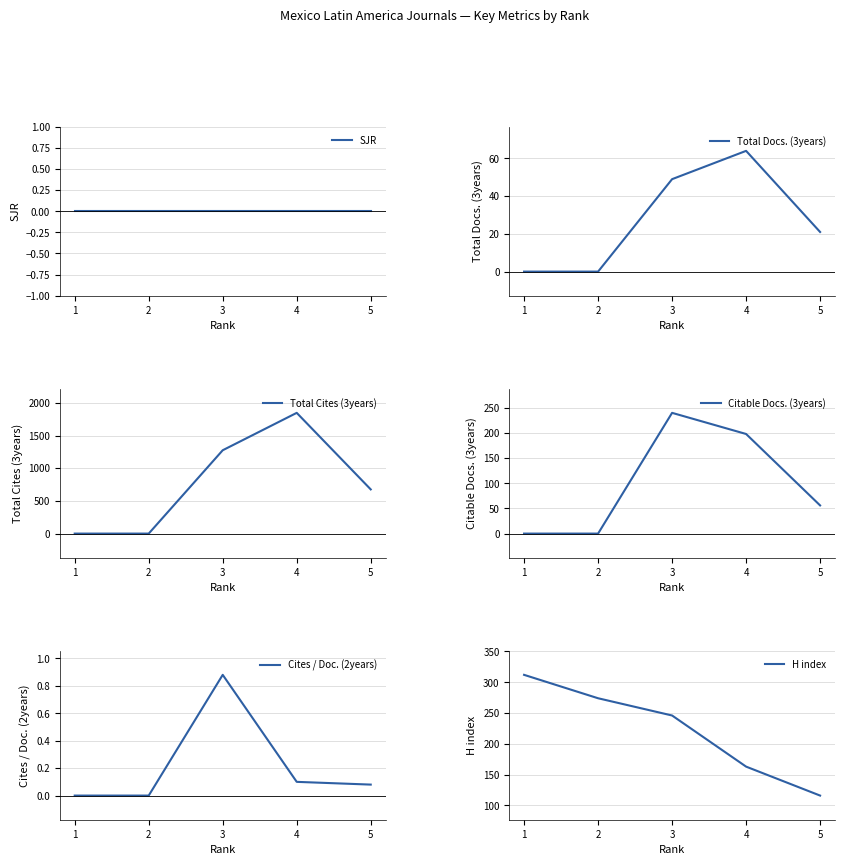

True or false: Total Cites (3years) has more than 1 points higher than both neighbors.

False